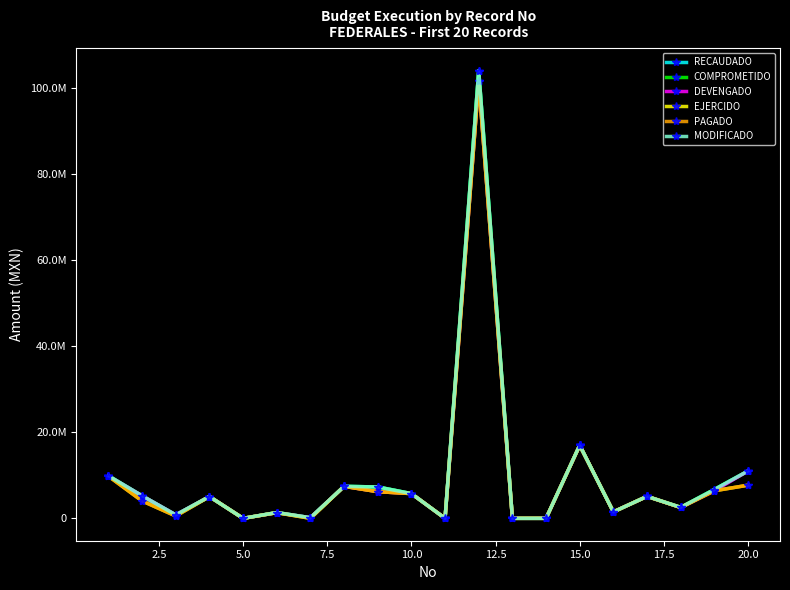

What is the difference between the second highest and second lowest values in the EJERCIDO series?

16949096.3